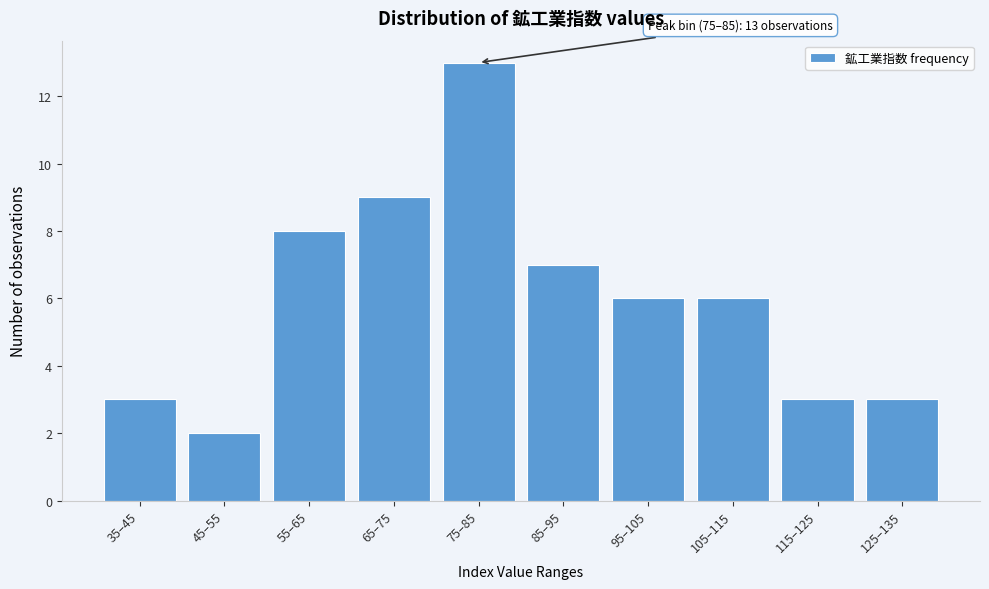

Reading left to right, extract all data points from this chart.

35–45=3	45–55=2	55–65=8	65–75=9	75–85=13	85–95=7	95–105=6	105–115=6	115–125=3	125–135=3